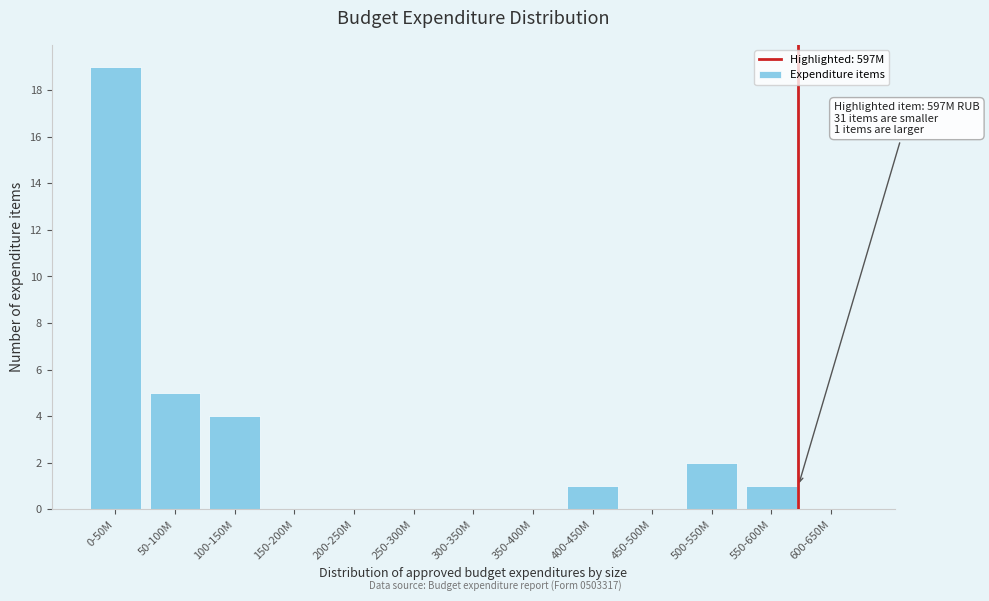

Reading left to right, what are all the values shown in this chart?

0-50M=19	50-100M=5	100-150M=4	150-200M=0	200-250M=0	250-300M=0	300-350M=0	350-400M=0	400-450M=1	450-500M=0	500-550M=2	550-600M=1	600-650M=0